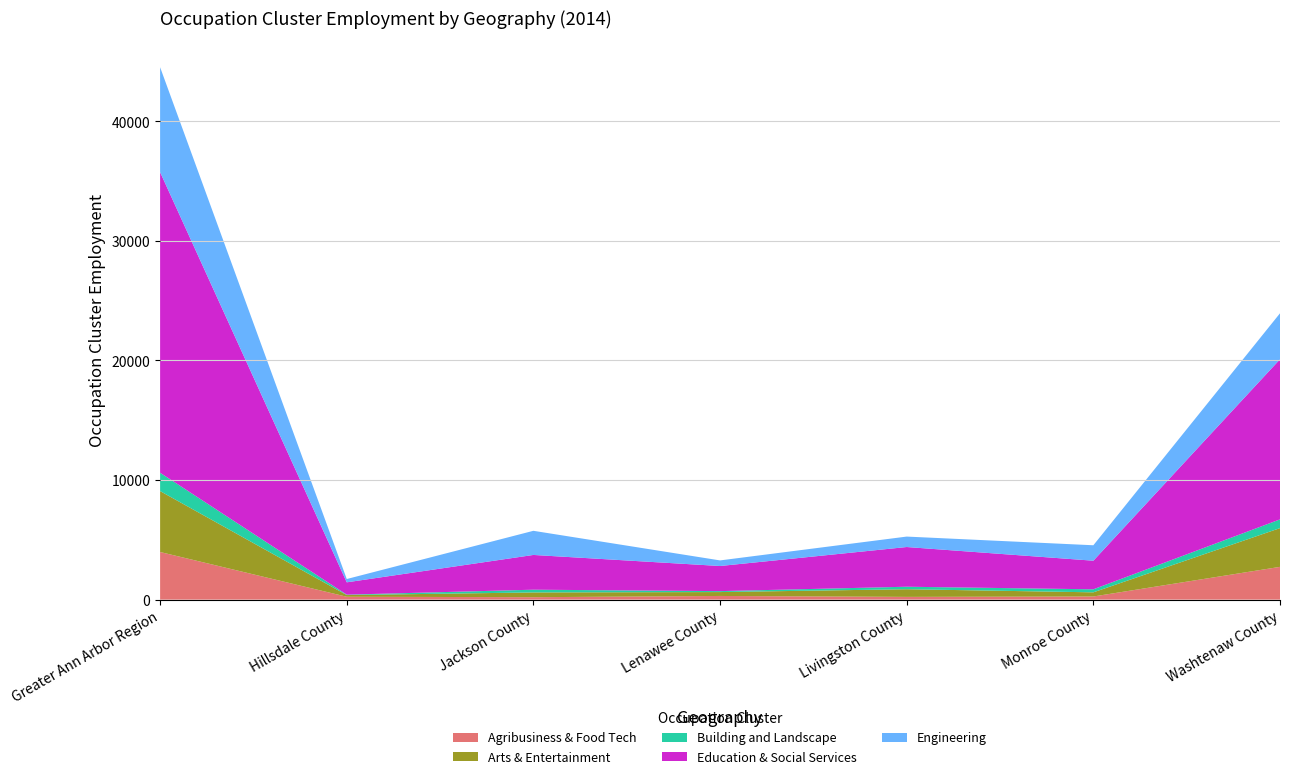

Reading left to right, extract all data points from this chart.

Agribusiness & Food Tech: Greater Ann Arbor Region=3983	Hillsdale County=241	Jackson County=203	Lenawee County=307	Livingston County=229	Monroe County=262	Washtenaw County=2741
Arts & Entertainment: Greater Ann Arbor Region=5095	Hillsdale County=140	Jackson County=399	Lenawee County=326	Livingston County=642	Monroe County=348	Washtenaw County=3240
Building and Landscape: Greater Ann Arbor Region=1533	Hillsdale County=34	Jackson County=229	Lenawee County=78	Livingston County=208	Monroe County=253	Washtenaw County=731
Education & Social Services: Greater Ann Arbor Region=25140	Hillsdale County=1032	Jackson County=2906	Lenawee County=2101	Livingston County=3321	Monroe County=2392	Washtenaw County=13388
Engineering: Greater Ann Arbor Region=8776	Hillsdale County=276	Jackson County=2019	Lenawee County=468	Livingston County=873	Monroe County=1292	Washtenaw County=3848